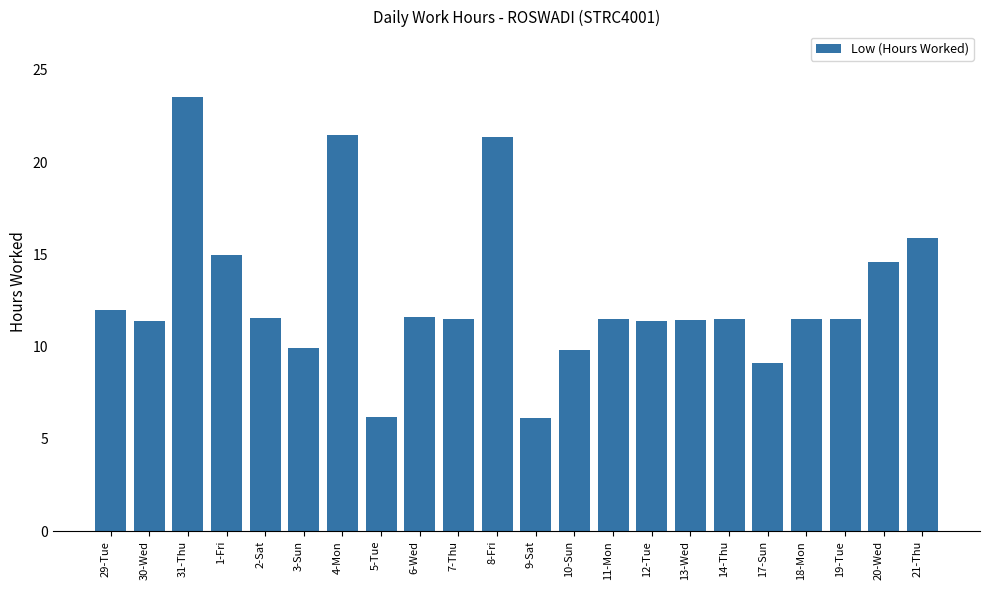

Does the chart contain stacked bars?

No